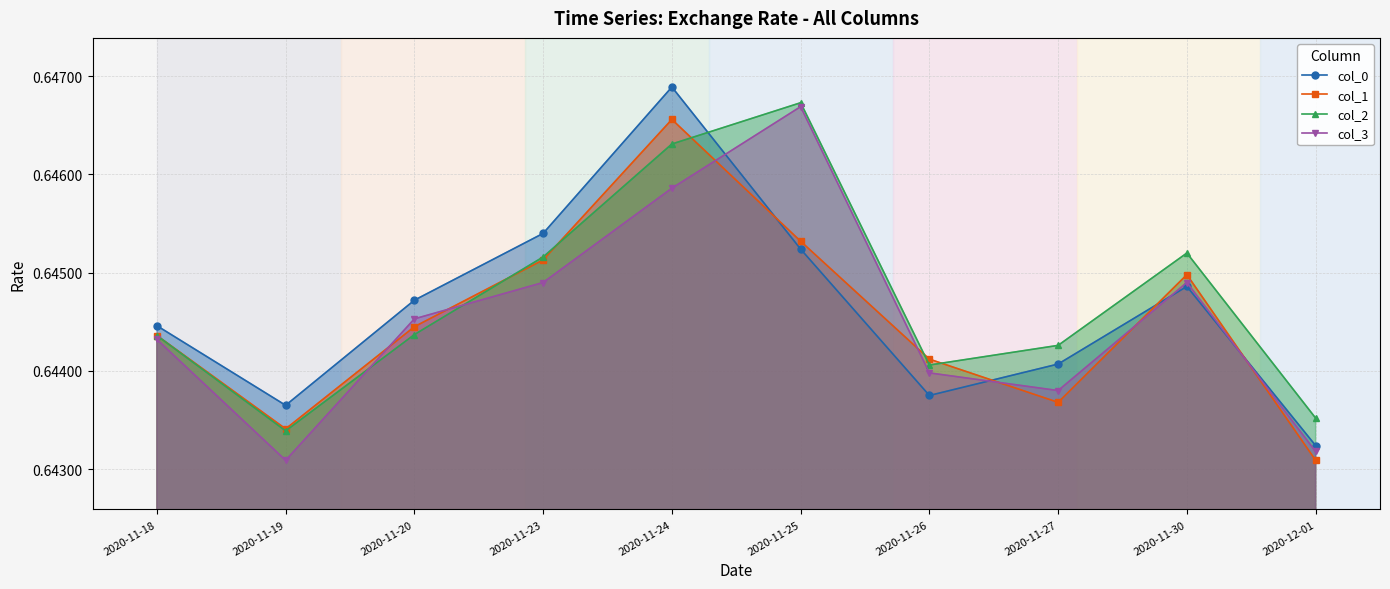

What is the minimum value for col_0?

0.6